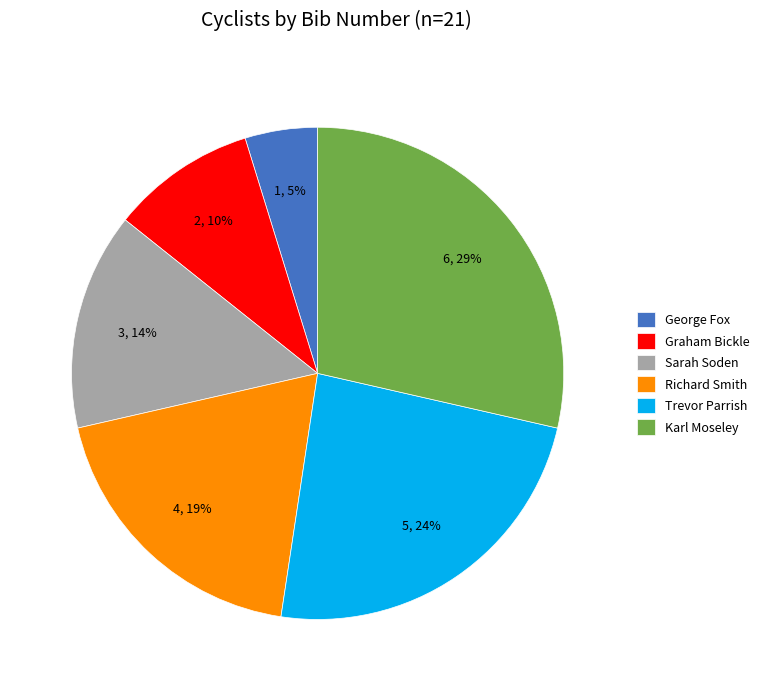

How many slices are in this pie chart?

6